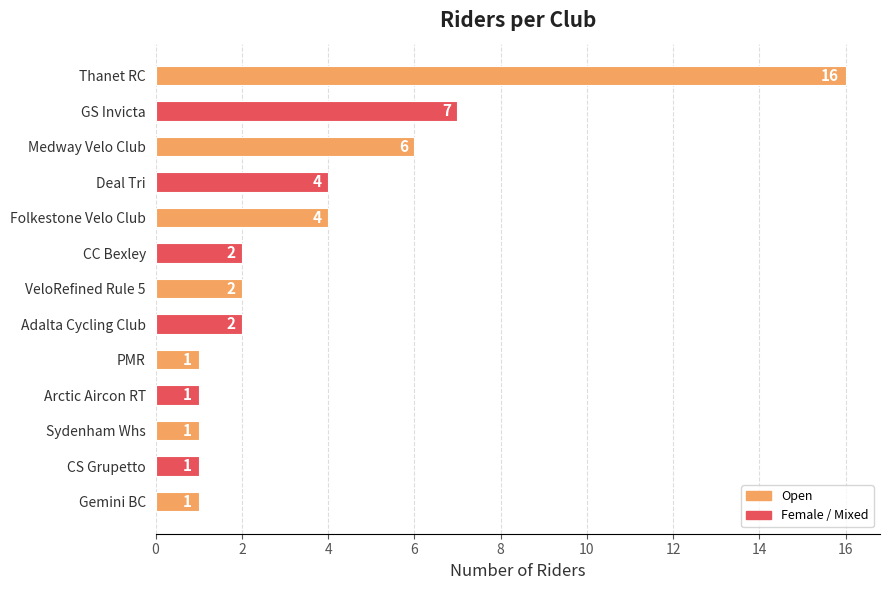

Which has a higher value, Thanet RC or CC Bexley?

Thanet RC